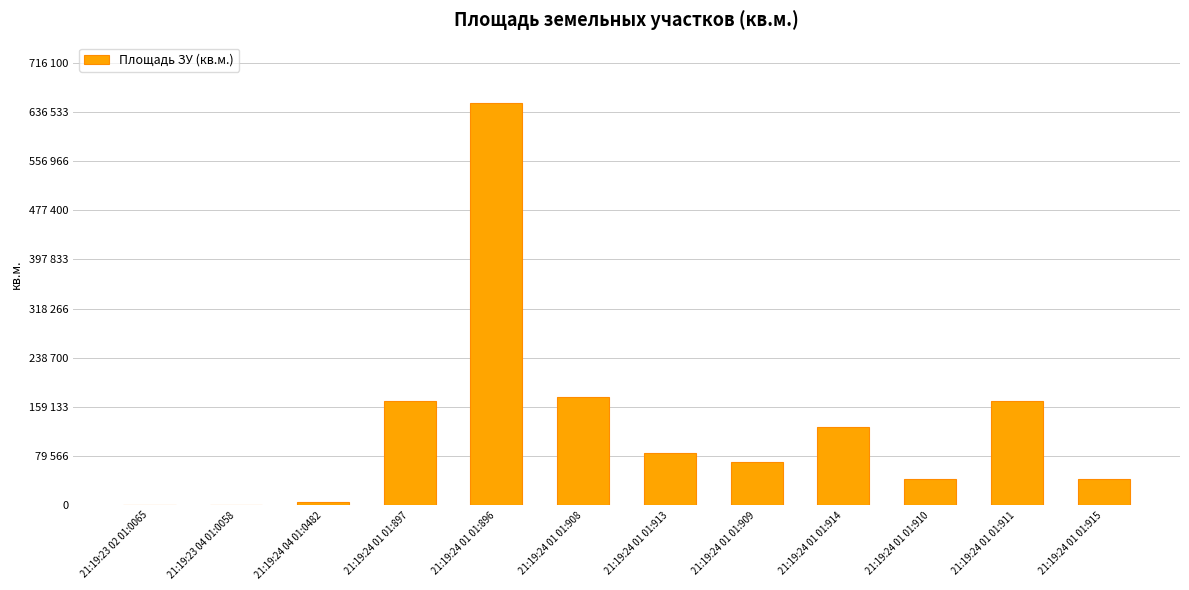

Reading left to right, transcribe all the data shown in this chart.

420	179	5263	168000	651000	175000	84000	70000	126000	42000	168000	42000